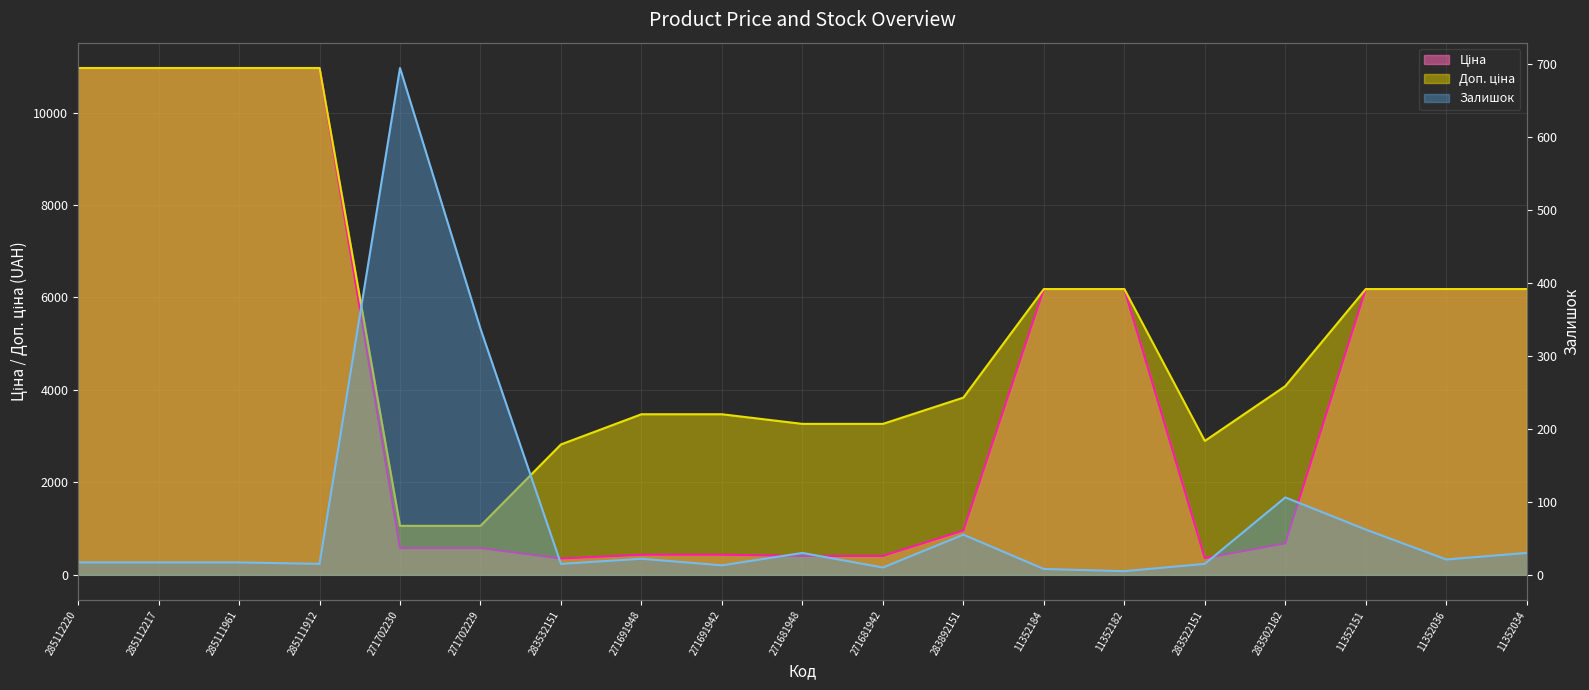

At 11352184, list the series in order from smallest to largest.

Залишок, Ціна, Доп. ціна